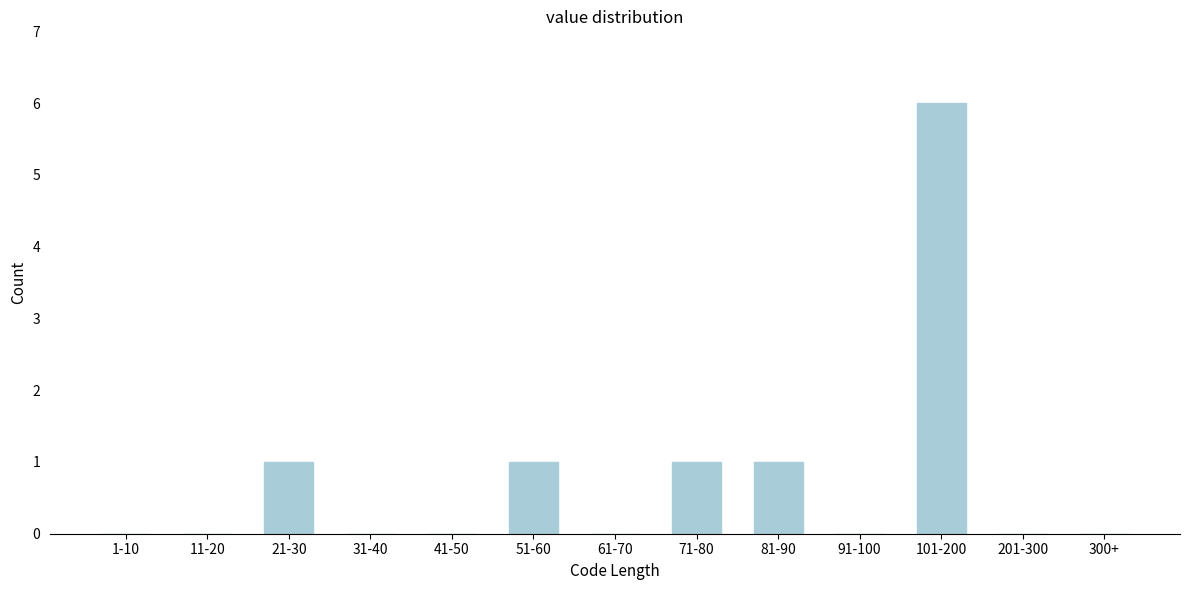

Reading left to right, extract all data points from this chart.

1-10=0	11-20=0	21-30=1	31-40=0	41-50=0	51-60=1	61-70=0	71-80=1	81-90=1	91-100=0	101-200=6	201-300=0	300+=0